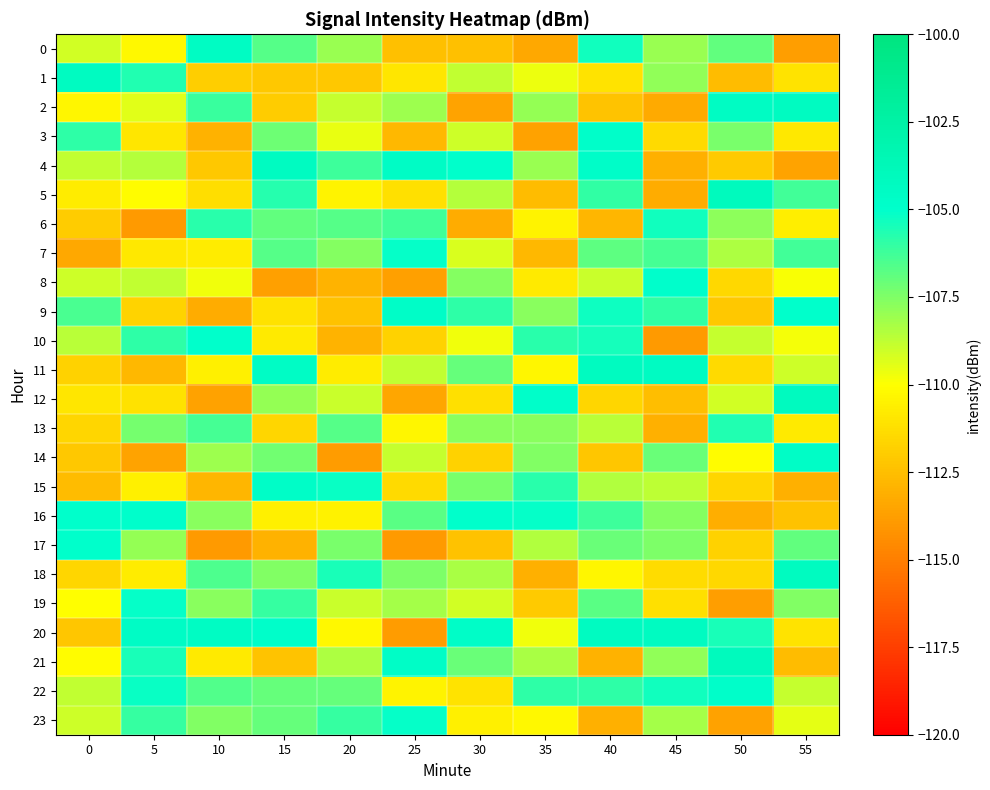

Reading left to right, extract all data points from this chart.

0: 0=-109.1	5=-110.3	10=-104.5	15=-106.7	20=-108.0	25=-112.4	30=-112.4	35=-113.4	40=-105.3	45=-108.0	50=-106.9	55=-113.8
1: 0=-104.3	5=-105.7	10=-111.9	15=-112.2	20=-112.2	25=-111.0	30=-108.8	35=-109.7	40=-111.1	45=-107.9	50=-112.6	55=-111.1
2: 0=-110.3	5=-109.4	10=-106.1	15=-112.0	20=-108.9	25=-108.1	30=-113.5	35=-107.9	40=-112.3	45=-113.3	50=-104.5	55=-104.3
3: 0=-105.9	5=-111.0	10=-113.0	15=-107.2	20=-109.6	25=-112.8	30=-109.0	35=-113.7	40=-104.9	45=-111.4	50=-107.4	55=-110.9
4: 0=-108.8	5=-108.5	10=-112.2	15=-104.3	20=-106.2	25=-104.6	30=-105.1	35=-108.0	40=-104.8	45=-113.1	50=-112.0	55=-113.5
5: 0=-110.7	5=-110.1	10=-111.3	15=-105.7	20=-110.4	25=-111.2	30=-108.6	35=-112.6	40=-106.0	45=-113.3	50=-104.1	55=-106.3
6: 0=-112.0	5=-113.9	10=-105.8	15=-106.9	20=-106.7	25=-106.3	30=-113.3	35=-110.4	40=-112.8	45=-105.4	50=-107.8	55=-110.7
7: 0=-113.4	5=-110.9	10=-110.7	15=-106.7	20=-107.6	25=-105.1	30=-109.3	35=-112.8	40=-106.9	45=-106.4	50=-108.4	55=-106.3
8: 0=-109.1	5=-108.8	10=-109.7	15=-113.7	20=-112.9	25=-113.7	30=-107.6	35=-110.9	40=-108.9	45=-104.9	50=-111.5	55=-109.9
9: 0=-106.4	5=-111.7	10=-113.2	15=-111.1	20=-112.4	25=-104.7	30=-105.9	35=-107.7	40=-105.3	45=-106.0	50=-112.1	55=-105.1
10: 0=-108.6	5=-105.9	10=-105.0	15=-110.8	20=-112.9	25=-111.7	30=-109.7	35=-105.8	40=-105.4	45=-113.9	50=-108.9	55=-109.8
11: 0=-111.8	5=-112.8	10=-110.6	15=-104.6	20=-110.8	25=-108.8	30=-107.0	35=-110.4	40=-104.3	45=-104.4	50=-111.5	55=-109.0
12: 0=-111.0	5=-111.2	10=-113.6	15=-107.9	20=-109.0	25=-113.5	30=-111.2	35=-104.9	40=-111.6	45=-112.6	50=-109.1	55=-104.1
13: 0=-111.6	5=-107.3	10=-106.4	15=-111.6	20=-106.7	25=-110.3	30=-107.7	35=-107.7	40=-108.6	45=-113.1	50=-105.6	55=-110.8
14: 0=-112.1	5=-113.6	10=-108.1	15=-107.2	20=-113.8	25=-108.9	30=-111.7	35=-107.5	40=-112.3	45=-107.1	50=-110.1	55=-104.6
15: 0=-112.6	5=-110.6	10=-112.9	15=-104.8	20=-105.2	25=-111.4	30=-107.4	35=-105.8	40=-108.4	45=-108.7	50=-111.6	55=-113.1
16: 0=-105.0	5=-105.0	10=-107.7	15=-110.6	20=-110.5	25=-106.7	30=-105.0	35=-105.1	40=-106.2	45=-107.6	50=-113.2	55=-112.4
17: 0=-105.0	5=-107.9	10=-113.9	15=-113.0	20=-107.4	25=-113.9	30=-112.4	35=-108.5	40=-107.1	45=-107.5	50=-111.8	55=-106.9
18: 0=-111.6	5=-110.7	10=-106.5	15=-107.5	20=-105.5	25=-107.4	30=-108.3	35=-113.1	40=-110.3	45=-111.3	50=-111.6	55=-104.3
19: 0=-110.1	5=-105.1	10=-107.7	15=-106.1	20=-109.0	25=-108.2	30=-109.1	35=-112.0	40=-106.8	45=-111.2	50=-113.8	55=-107.5
20: 0=-112.2	5=-104.6	10=-104.5	15=-104.9	20=-110.3	25=-113.8	30=-104.7	35=-109.7	40=-104.3	45=-104.4	50=-105.5	55=-111.1
21: 0=-110.1	5=-105.5	10=-110.8	15=-112.3	20=-108.4	25=-104.6	30=-107.0	35=-108.3	40=-113.0	45=-107.8	50=-104.1	55=-112.6
22: 0=-108.8	5=-105.2	10=-106.6	15=-107.0	20=-107.0	25=-110.4	30=-111.1	35=-105.9	40=-105.9	45=-105.3	50=-104.9	55=-108.9
23: 0=-109.0	5=-106.0	10=-107.5	15=-107.0	20=-106.0	25=-105.1	30=-110.6	35=-110.2	40=-113.1	45=-108.2	50=-113.6	55=-109.5